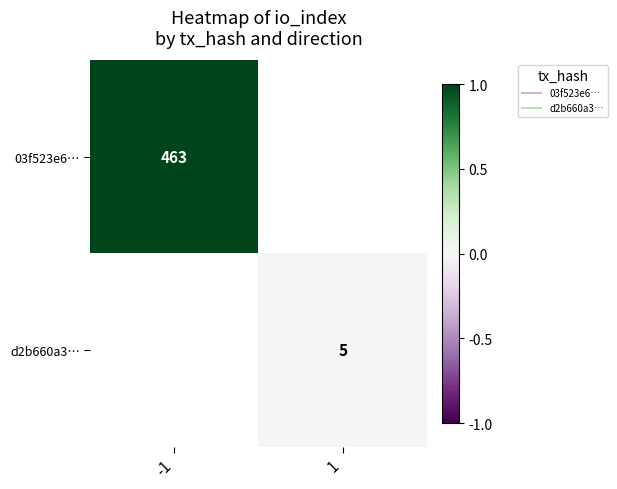

Rank the categories by d2b660a3… value from highest to lowest.

-1, 1